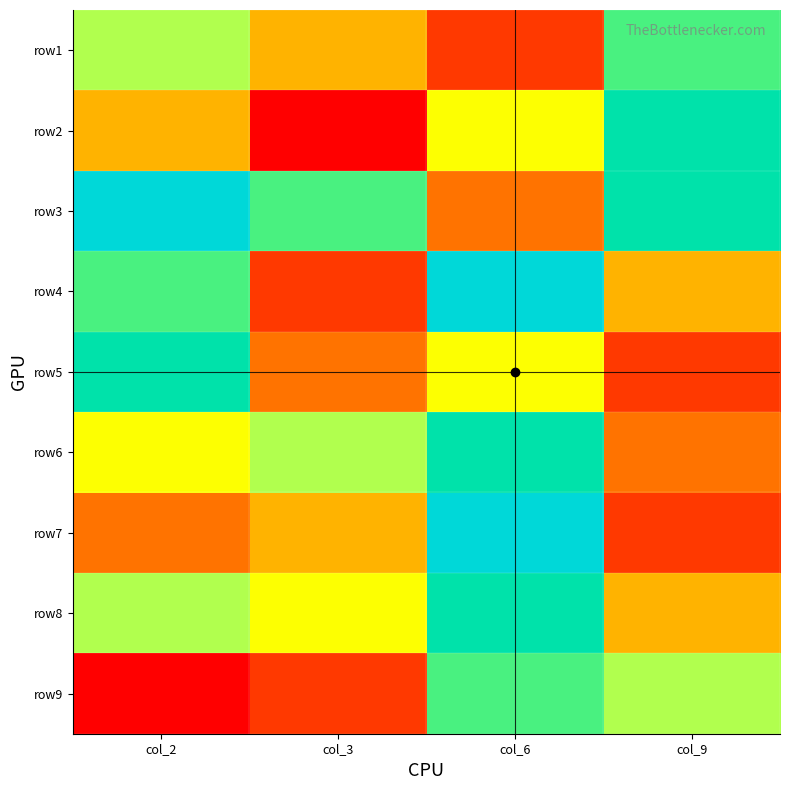

What is the total value across all series at col_2?

49